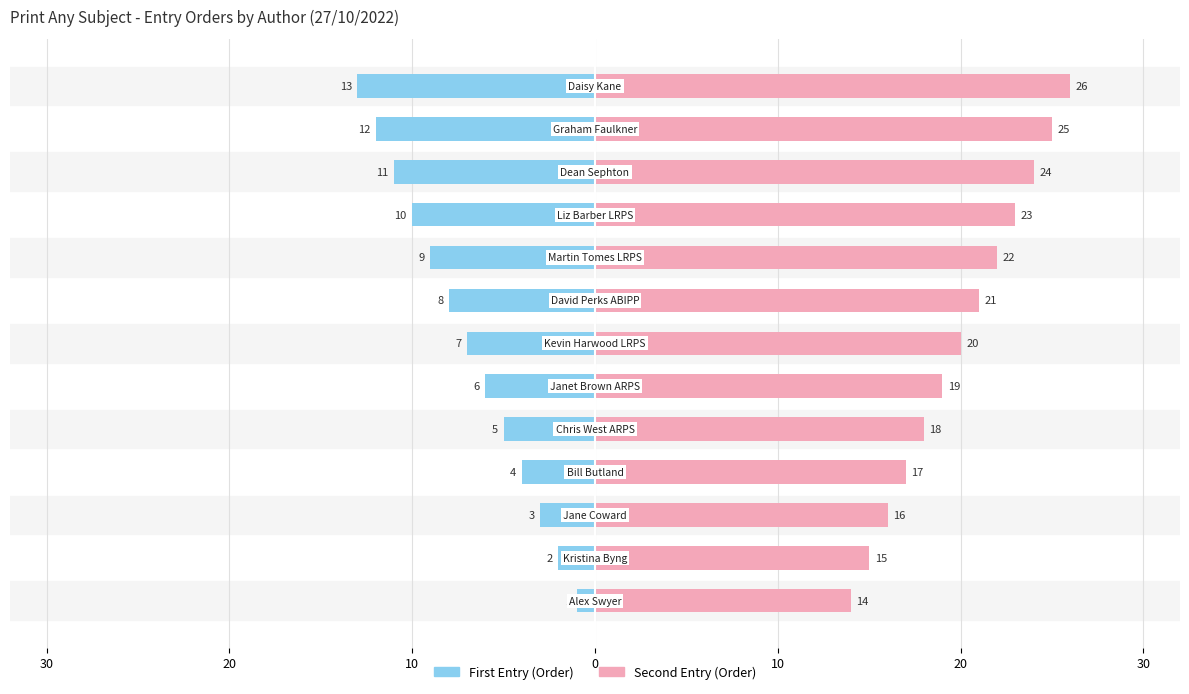

Reading left to right, what are all the values shown in this chart?

First Entry (Order): -1	-2	-3	-4	-5	-6	-7	-8	-9	-10	-11	-12	-13
Second Entry (Order): 14	15	16	17	18	19	20	21	22	23	24	25	26